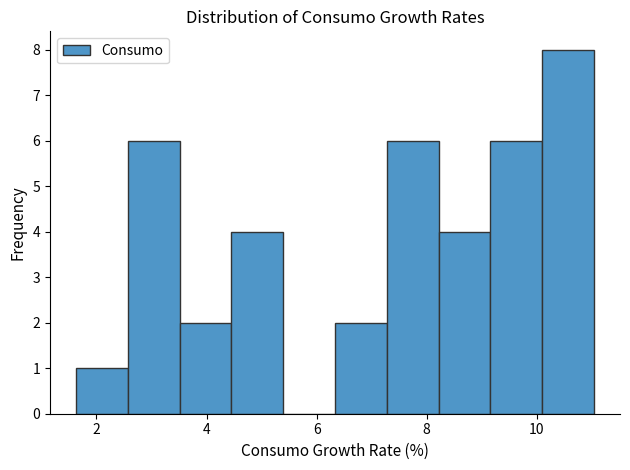

Which range on the x-axis has the tallest bar?

10.0 to 11.0